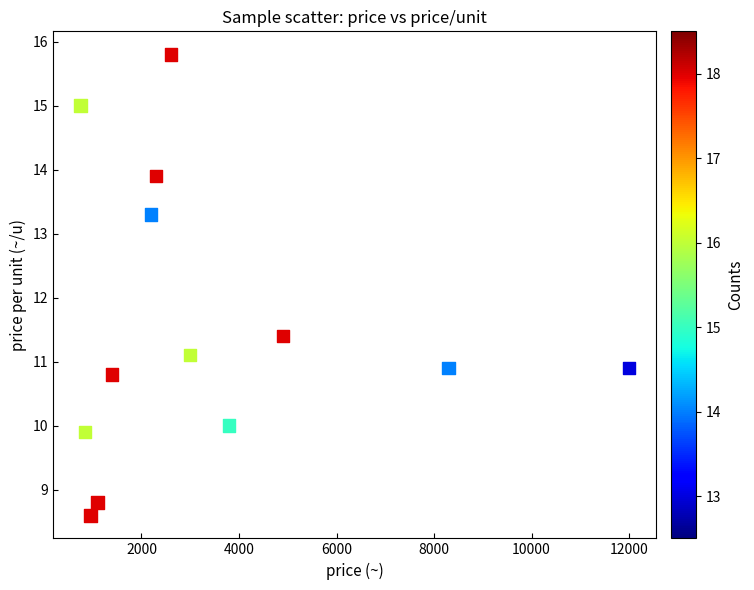

What is the range of Y values (max minus min)?

7.2